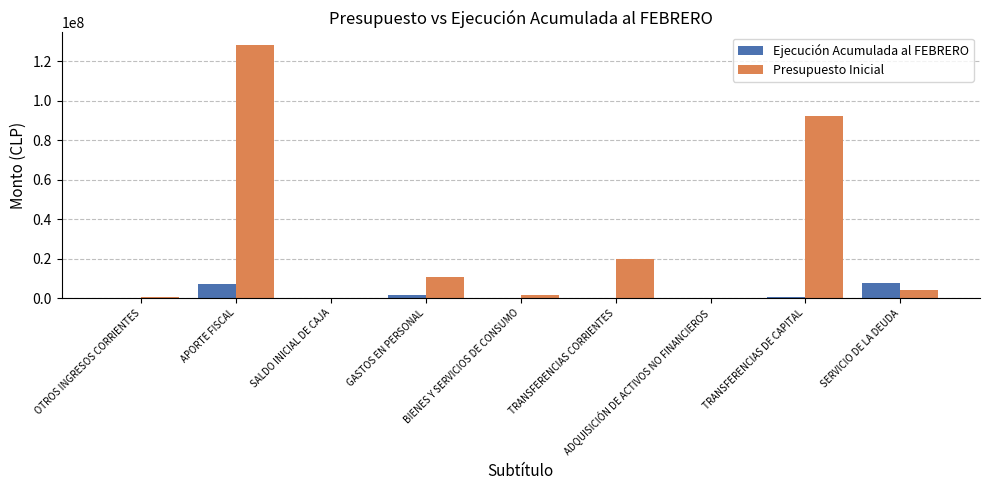

What is the maximum value shown in the chart?

128184467